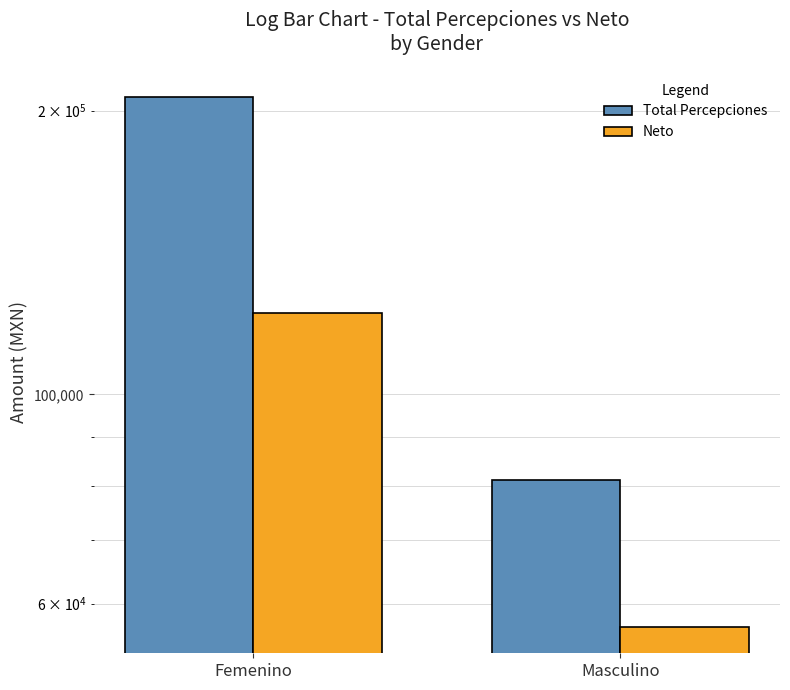

At how many categories does at least one series exceed 163084?

1